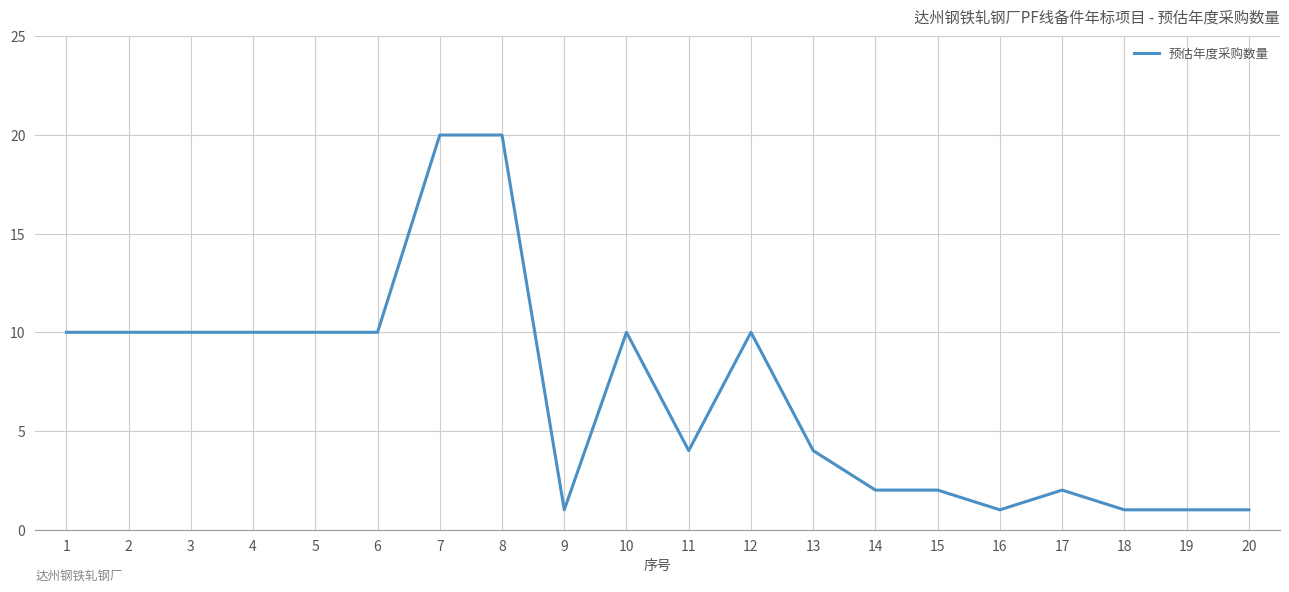

What is the maximum value shown in the chart?

20